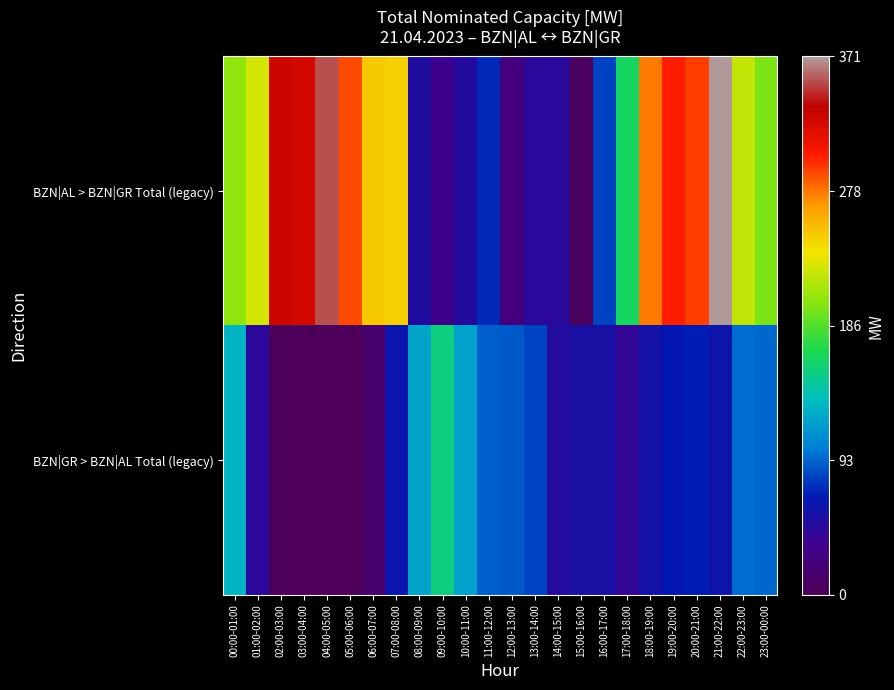

How many series are shown in this chart?

2